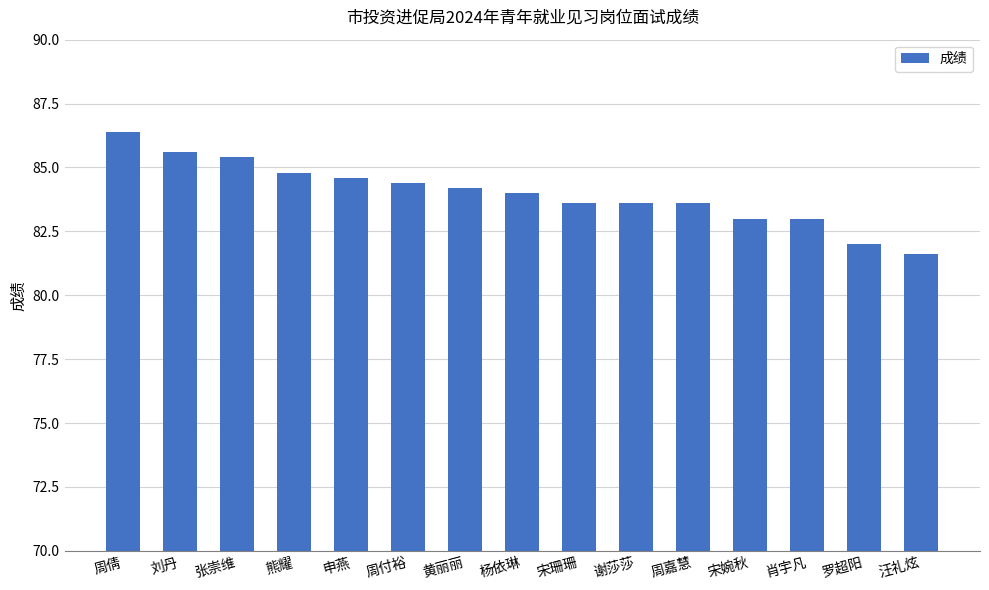

How many bars are there in total?

15